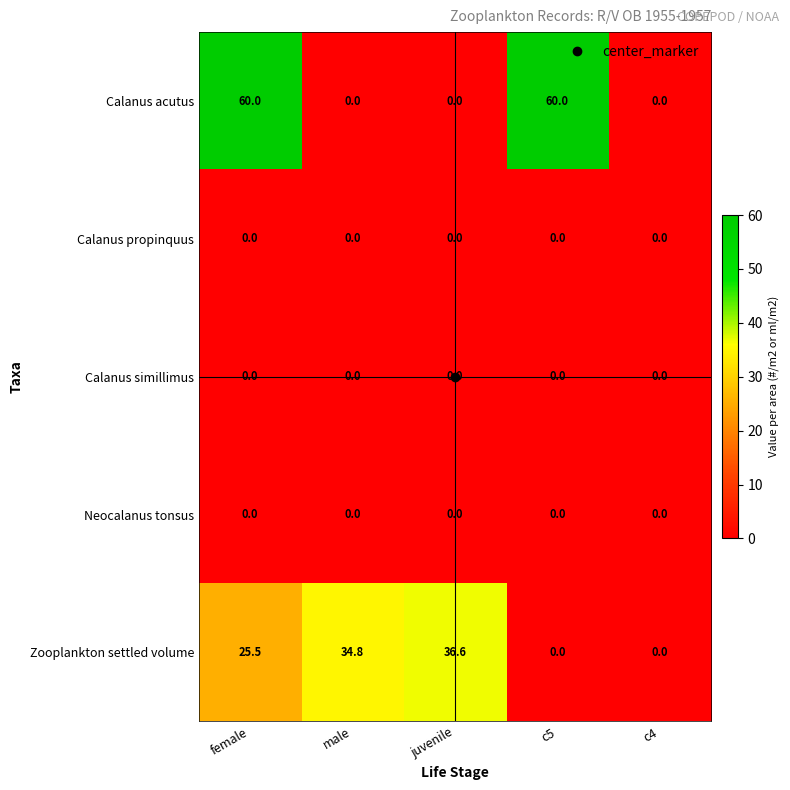

What value does the Calanus acutus series have at c5?

60.0